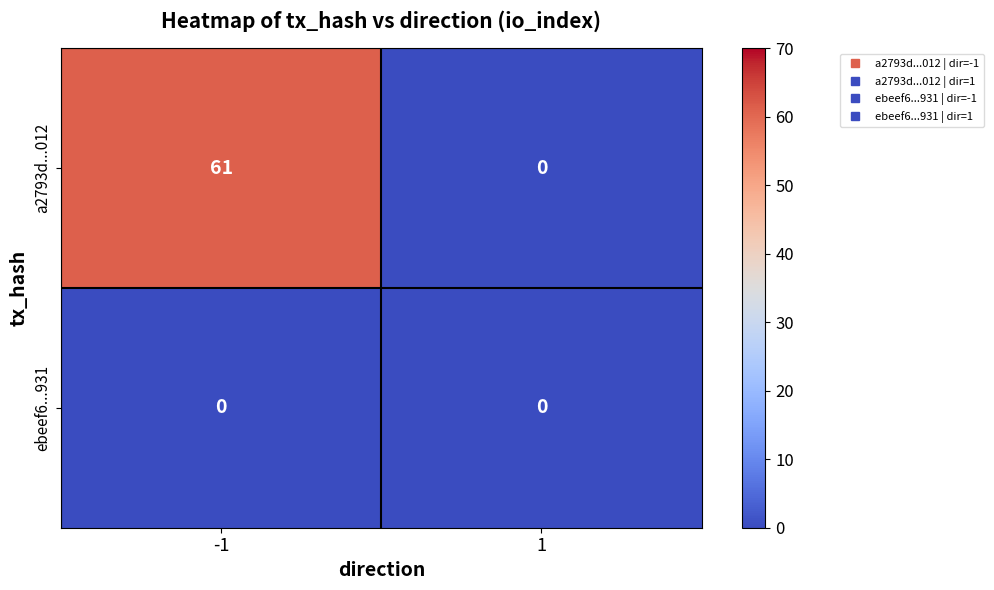

At how many categories does at least one series exceed 1?

1